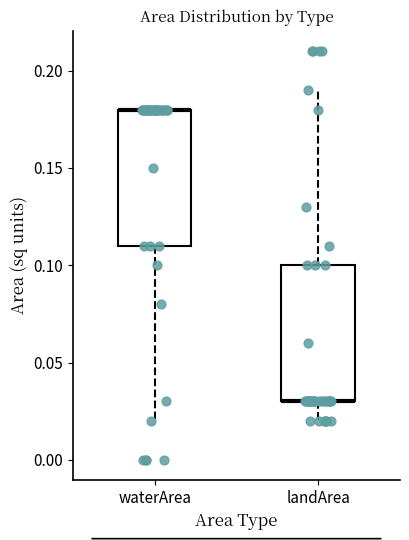

Where is the lower edge of the box for waterArea on the y-axis? The values are not printed on the chart, so give them approximately, as read against the axis.

0.11